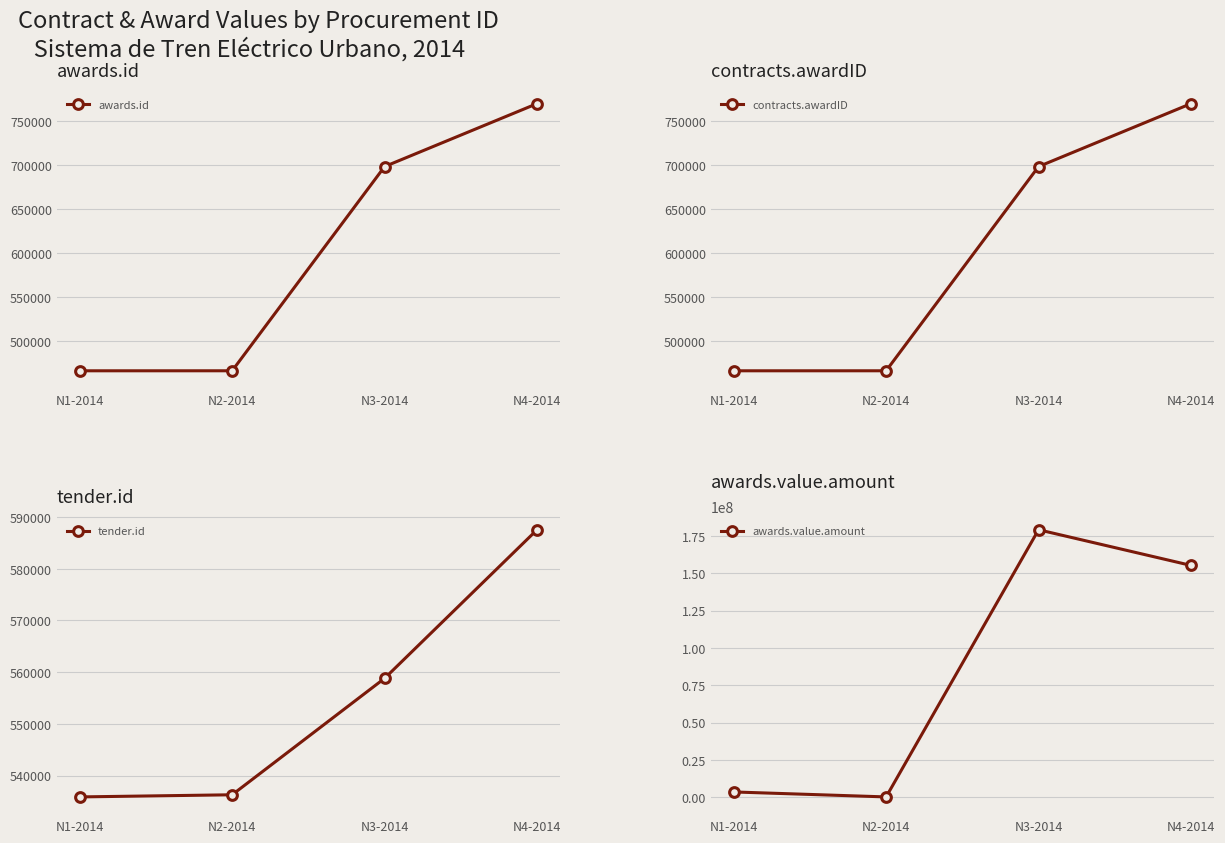

What is the smallest value displayed?

373803.5